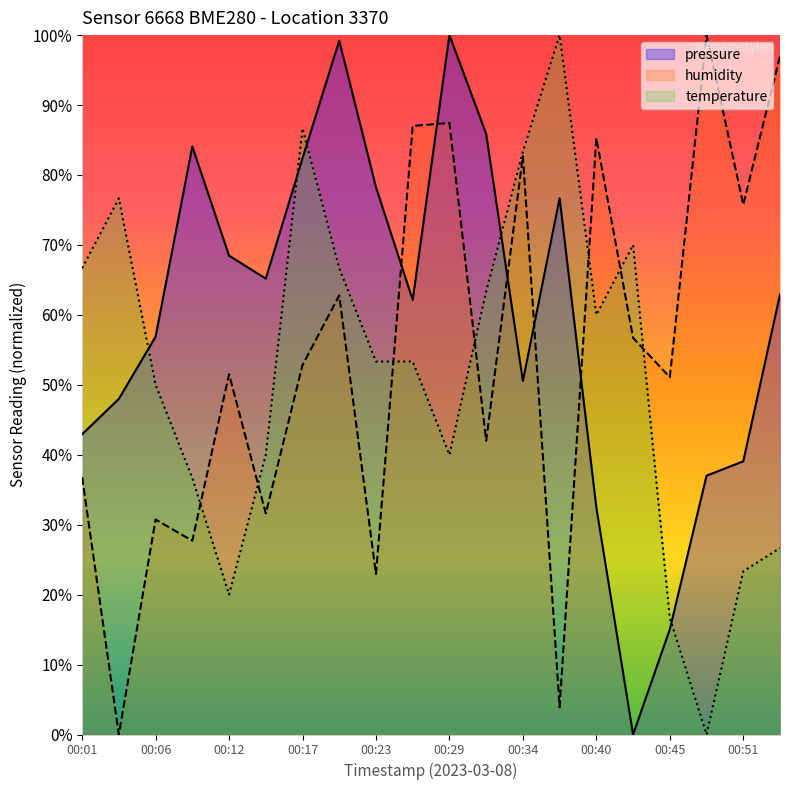

Where is the first local maximum for temperature?

00:04